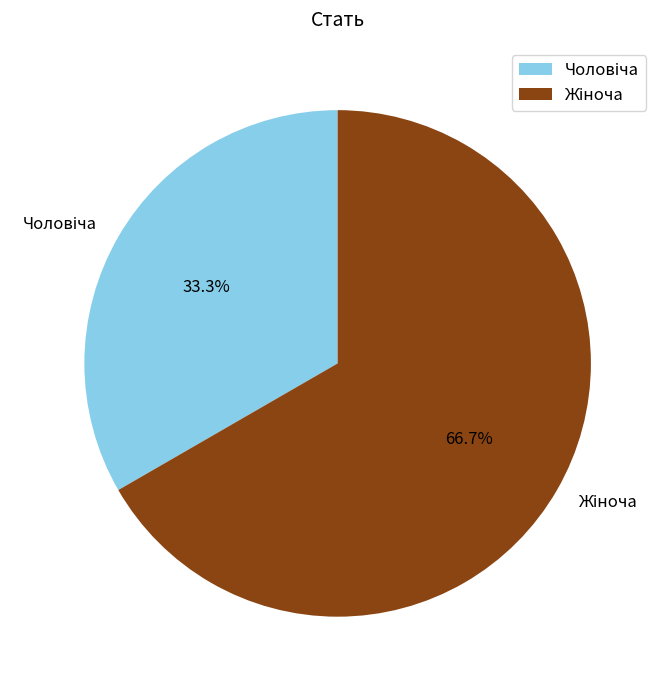

To the nearest percent, what is the average slice percentage?

50%